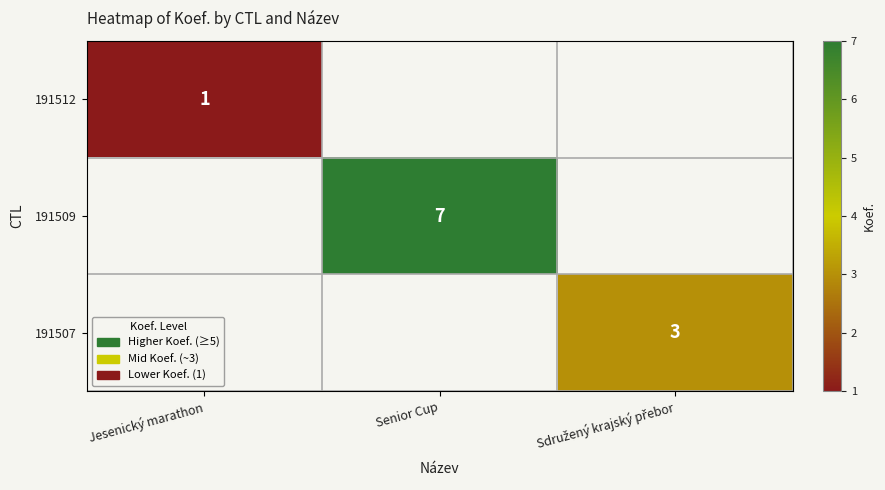

The value of 191512 at Jesenický marathon is 0. True or false?

False